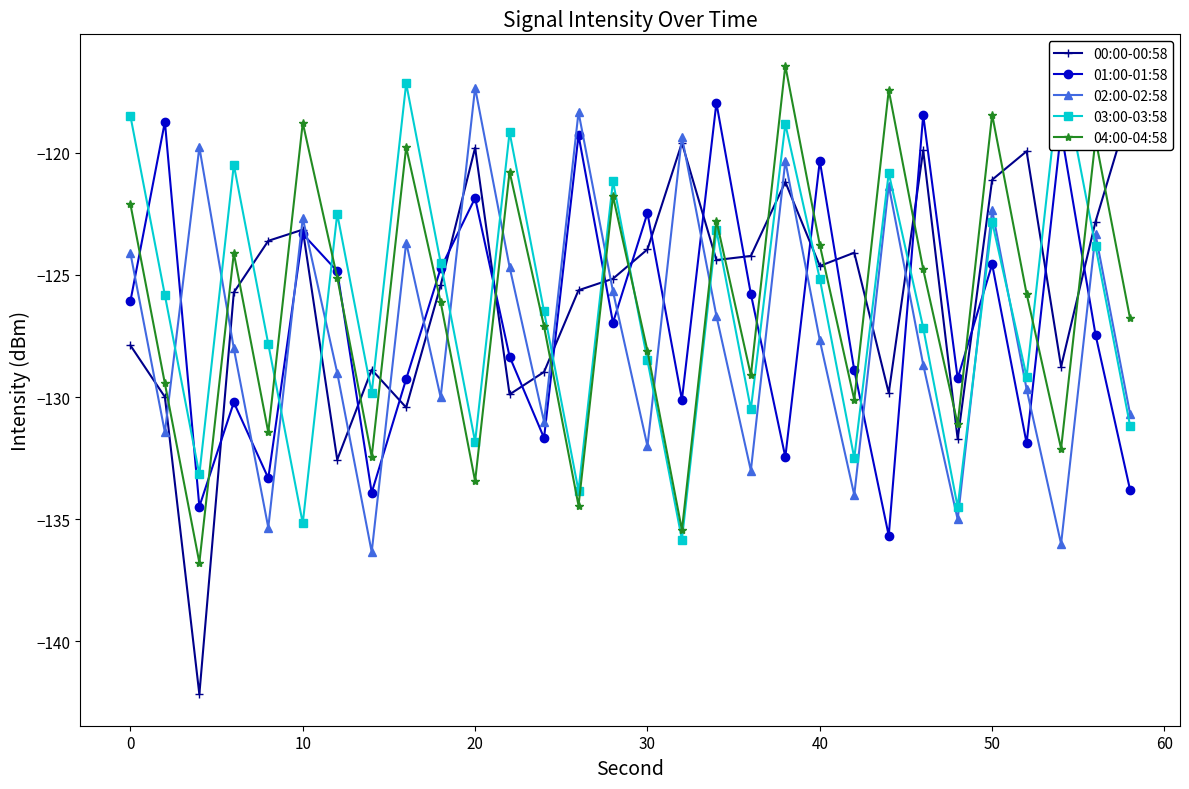

List the series in order of their peak value, lowest first.

00:00-00:58, 01:00-01:58, 02:00-02:58, 03:00-03:58, 04:00-04:58